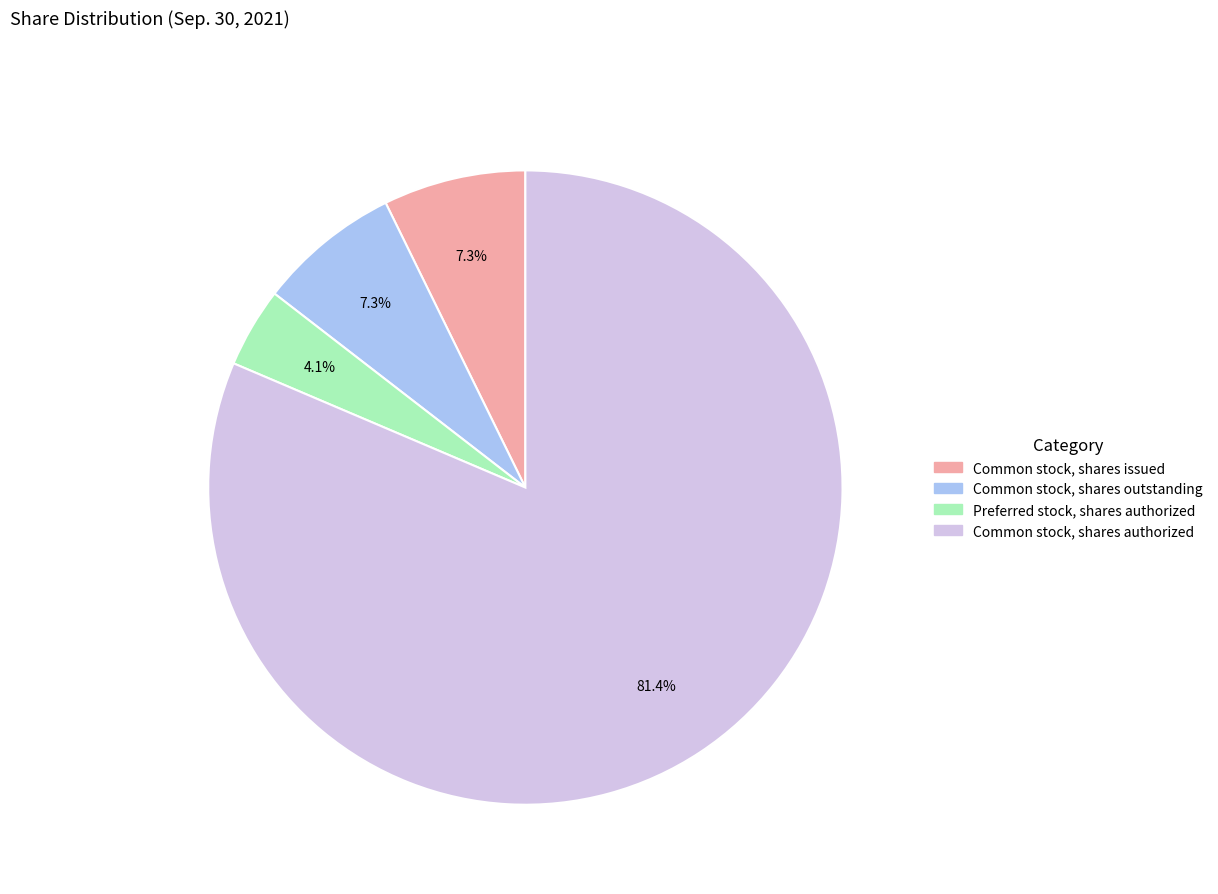

Is it true that Common stock, shares outstanding is 1% of the pie?

False